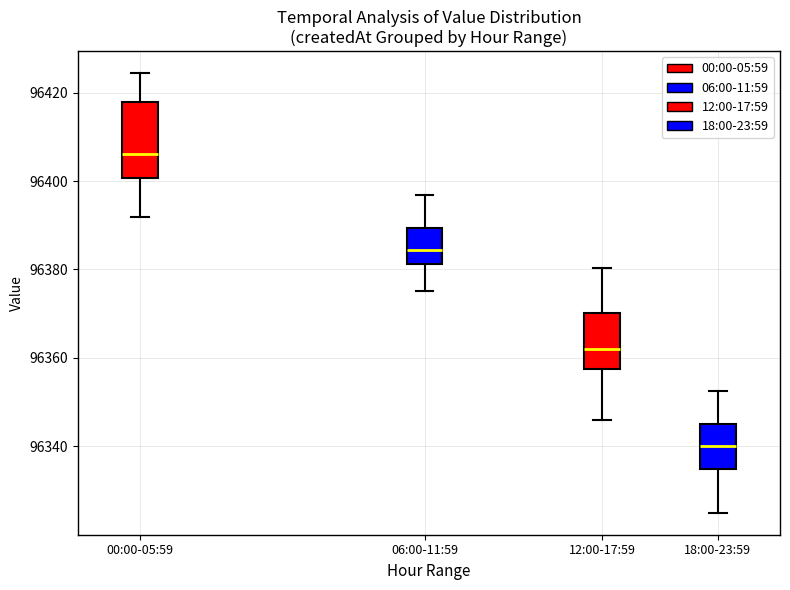

Reading left to right, read every box against the y-axis: the position of its median line, the range the box covers, and the ends of its whiskers. The values are not printed on the chart, so give them approximately, as read against the axis.

00:00-05:59: median 96406, box 96400 to 96418, whiskers 96392 to 96424
06:00-11:59: median 96384, box 96382 to 96390, whiskers 96376 to 96396
12:00-17:59: median 96362, box 96358 to 96370, whiskers 96346 to 96380
18:00-23:59: median 96340, box 96334 to 96346, whiskers 96326 to 96352